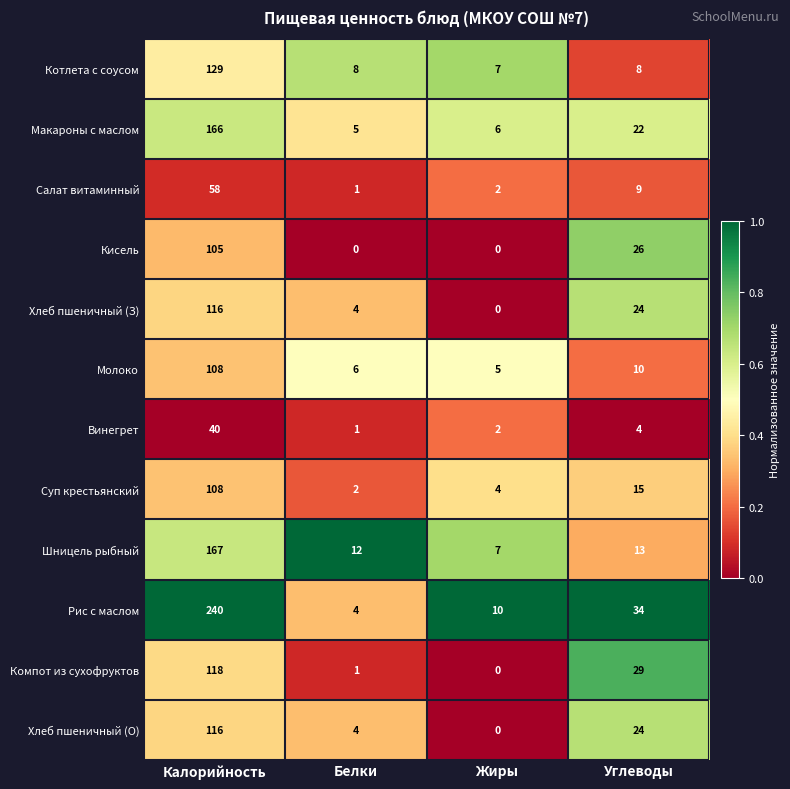

What is the total value across all series at Белки?

48